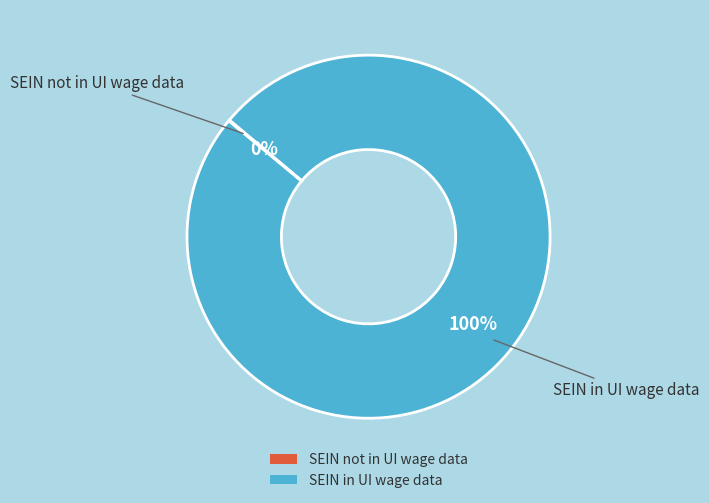

Which slice is the largest?

SEIN in UI wage data